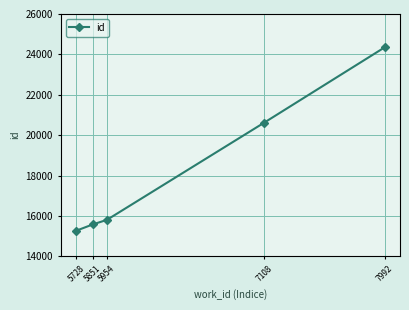

The value at 7108 is 33677. True or false?

False